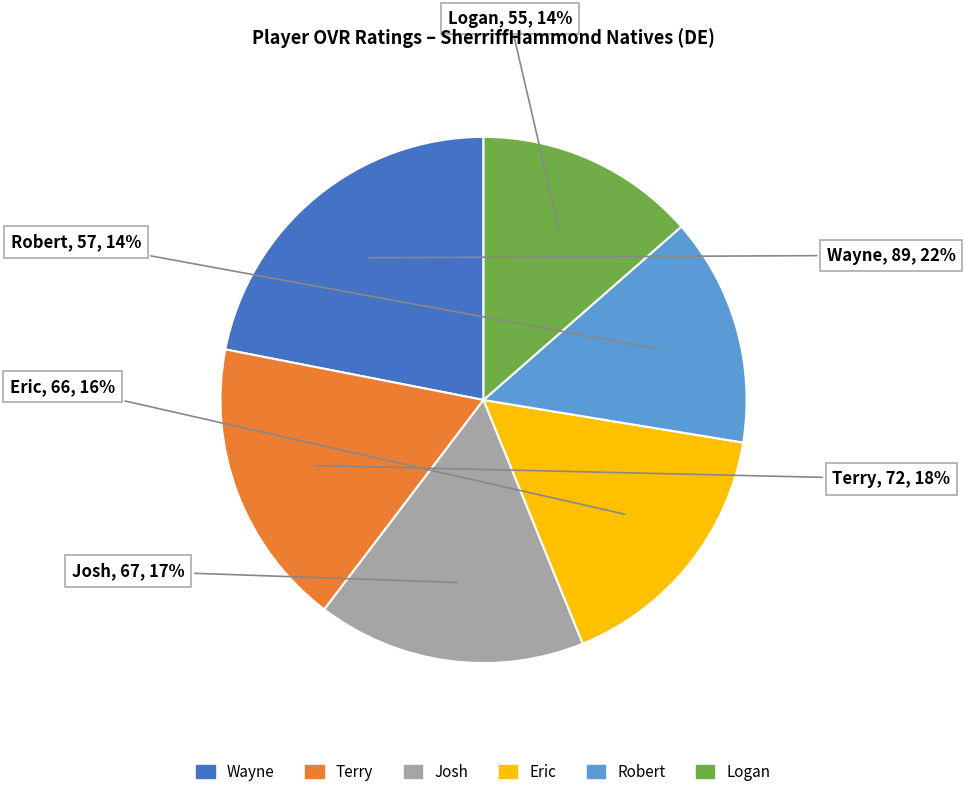

Do Logan and Robert together represent more than half of the pie?

No